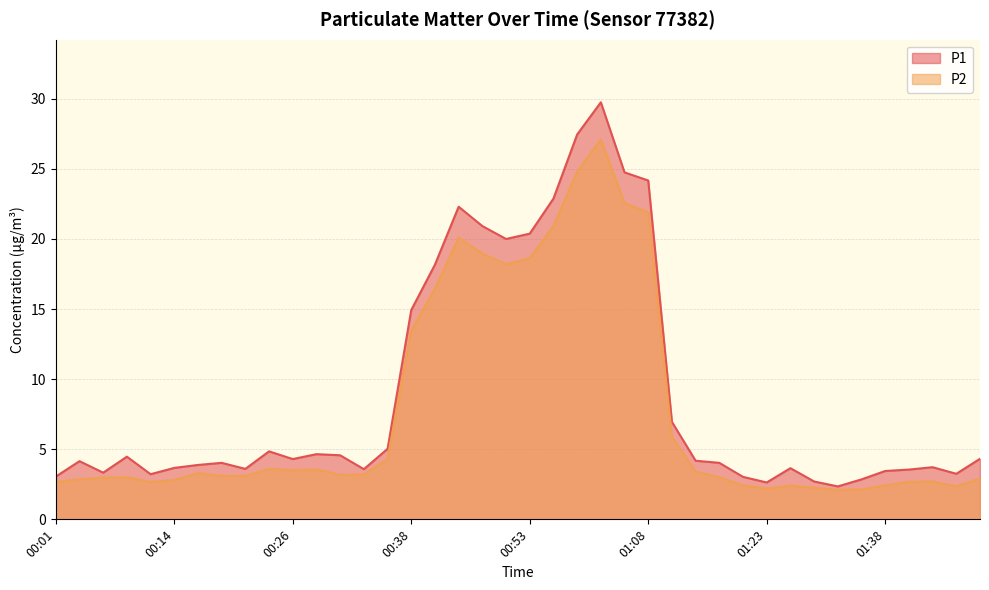

True or false: P2 and P1 cross at least once.

False